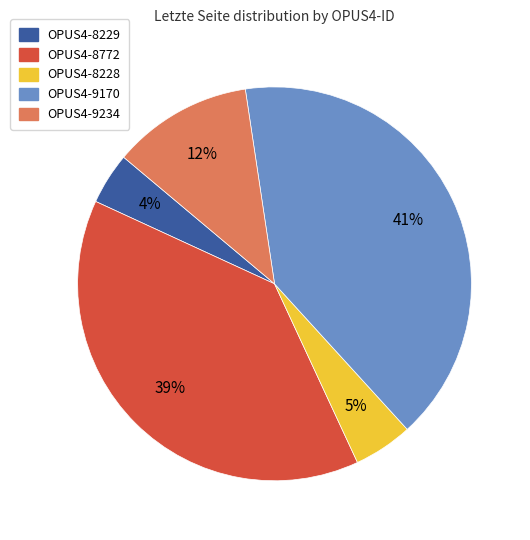

Is there any slice that represents more than half of the pie?

No